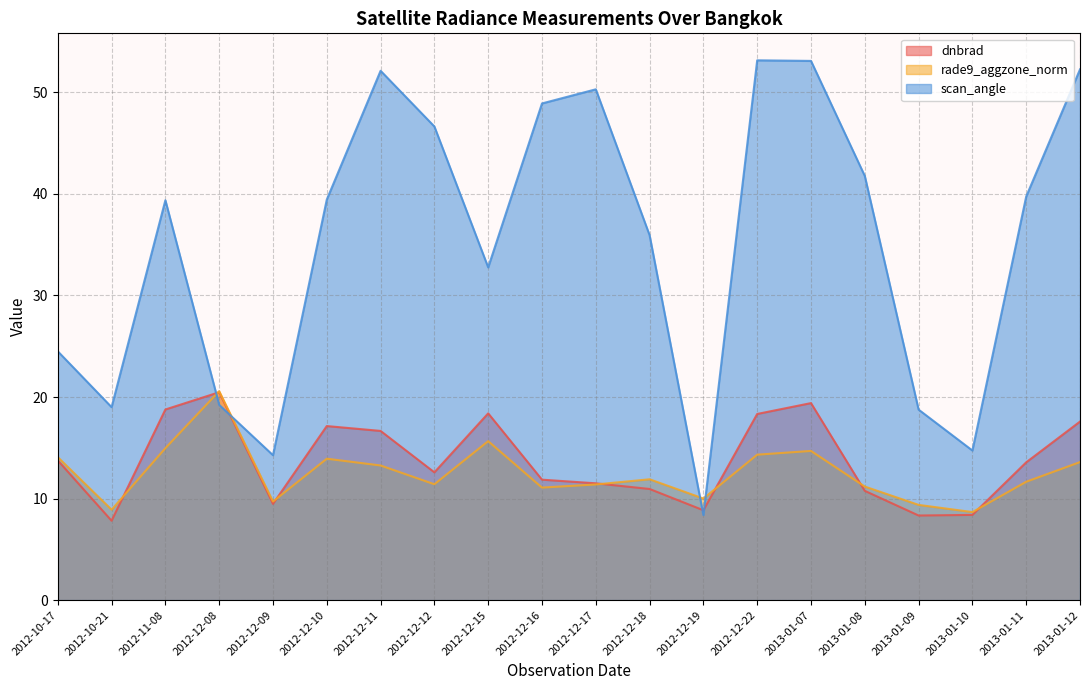

What is the smallest value displayed?

7.8